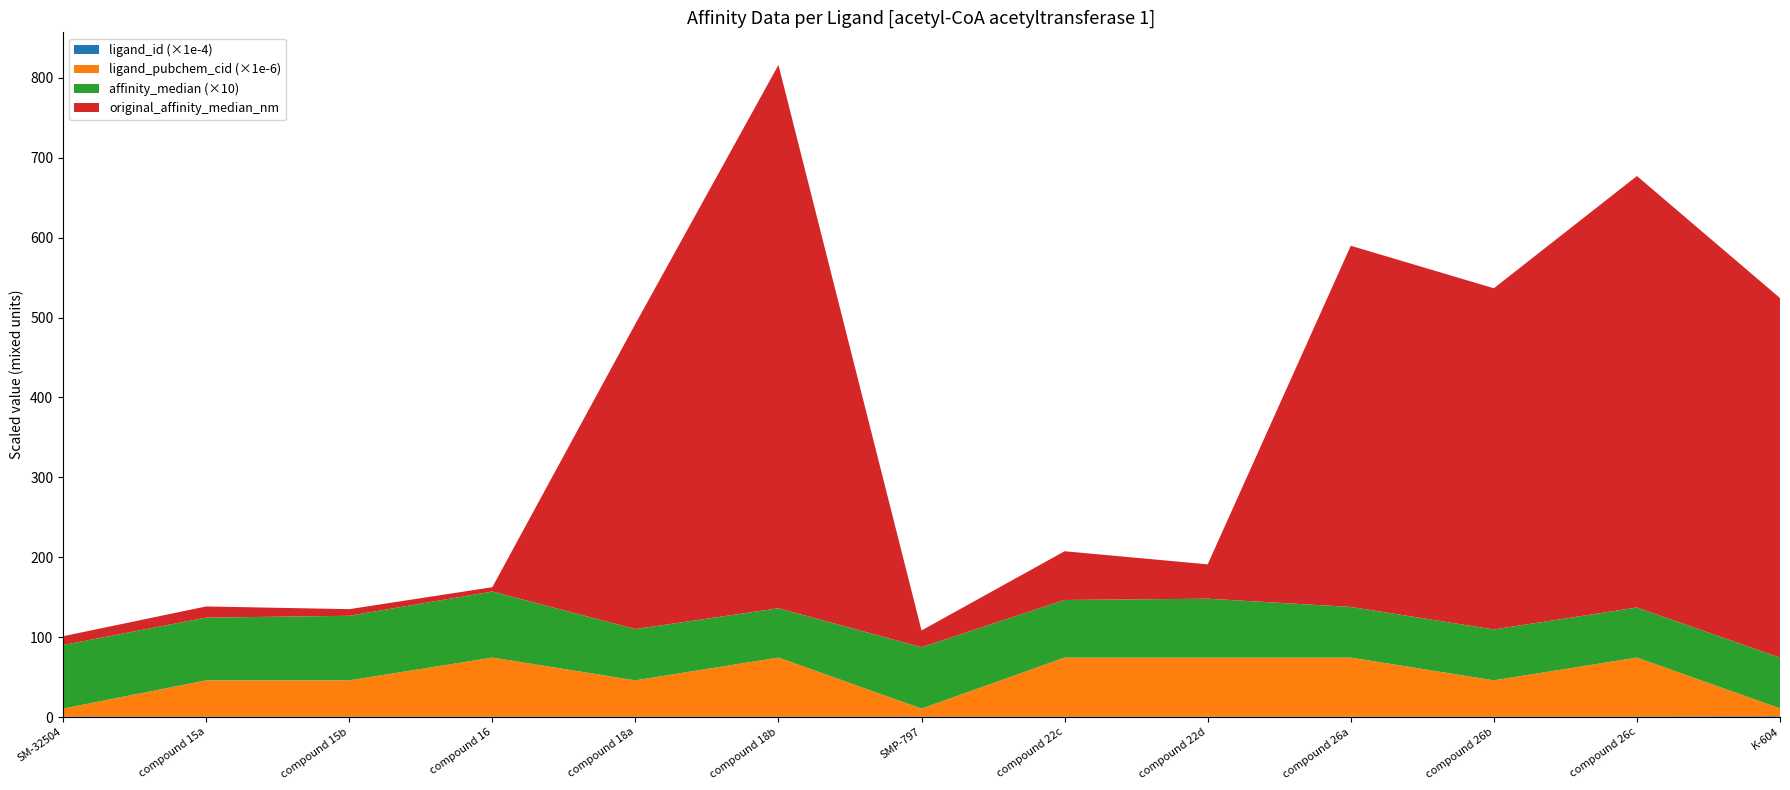

Reading left to right, list all the values displayed in this chart.

ligand_id: 6723.0	6724.0	6725.0	6726.0	6727.0	6728.0	6729.0	6730.0	6731.0	6732.0	6733.0	6734.0	10150.0
ligand_pubchem_cid: 9893095.0	45265749.0	45265746.0	73755234.0	45263291.0	73755236.0	9938311.0	73755238.0	73755240.0	73755242.0	45263310.0	73755243.0	9892288.0
affinity_median: 8.0	7.8	8.1	8.3	6.4	6.2	7.7	7.2	7.4	6.3	6.4	6.3	6.3
original_affinity_median_nm: 11.0	14.0	8.3	5.4	382.0	680.0	21.0	61.0	43.0	452.0	427.0	540.0	450.0